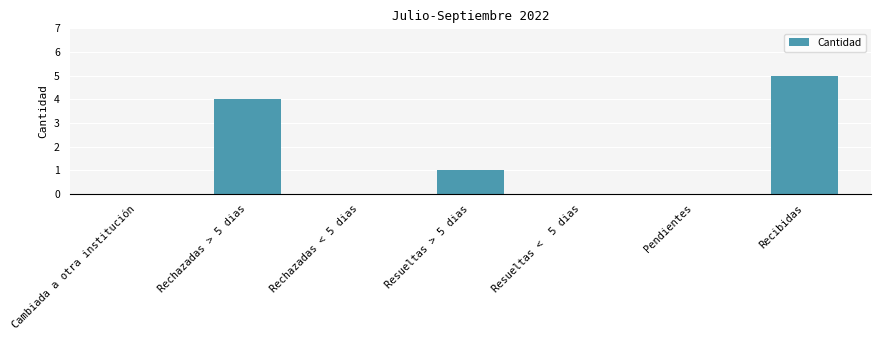

Reading left to right, list all the values displayed in this chart.

0	4	0	1	0	0	5